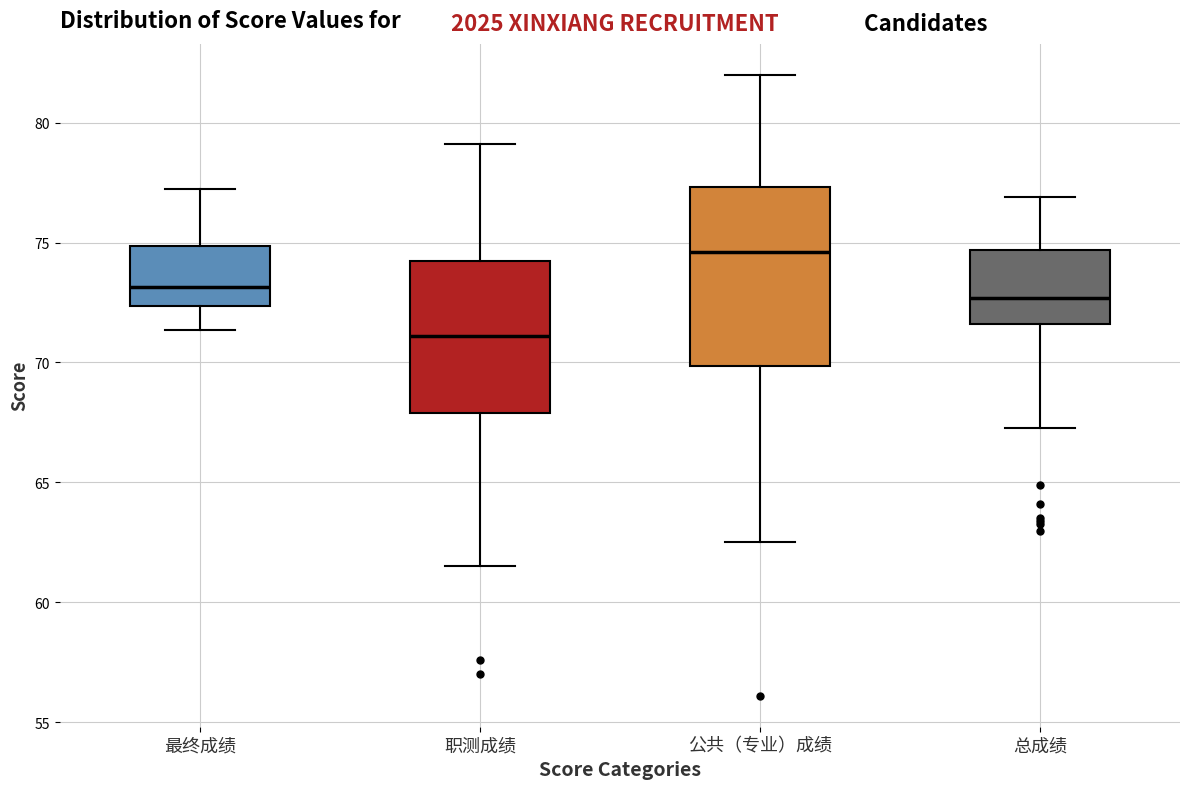

Reading left to right, read every box against the y-axis: the position of its median line, the range the box covers, and the ends of its whiskers. The values are not printed on the chart, so give them approximately, as read against the axis.

最终成绩: median 73.0, box 72.5 to 75.0, whiskers 71.5 to 77.5
职测成绩: median 71.0, box 68.0 to 74.5, whiskers 61.5 to 79.0
公共（专业）成绩: median 74.5, box 70.0 to 77.5, whiskers 62.5 to 82.0
总成绩: median 72.5, box 71.5 to 74.5, whiskers 67.5 to 77.0